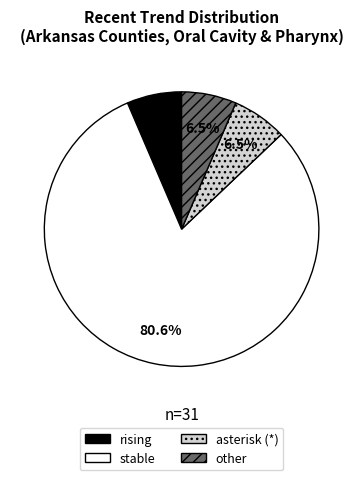

Is there any slice that represents more than half of the pie?

Yes